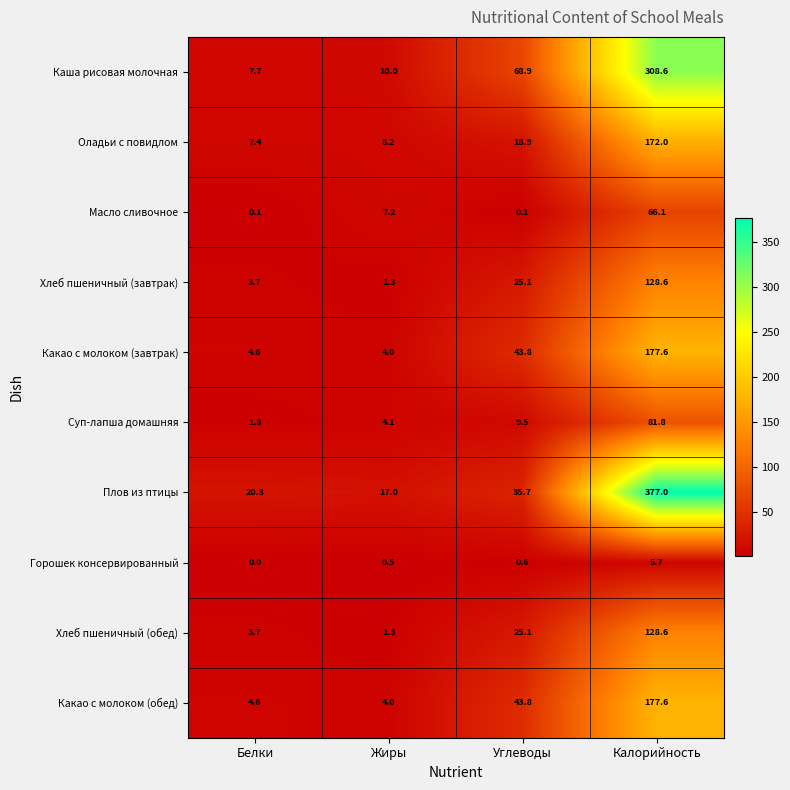

List the labels in order of Хлеб пшеничный (завтрак) value, smallest first.

Жиры, Белки, Углеводы, Калорийность